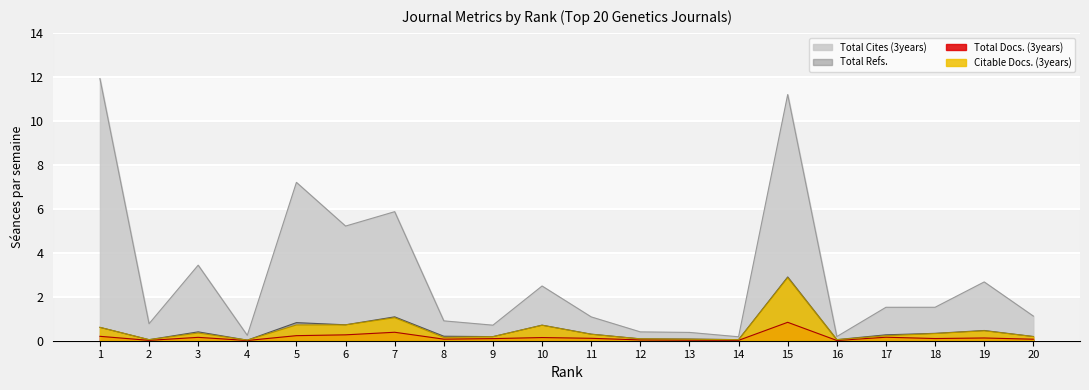

Count the number of data series in this chart.

4